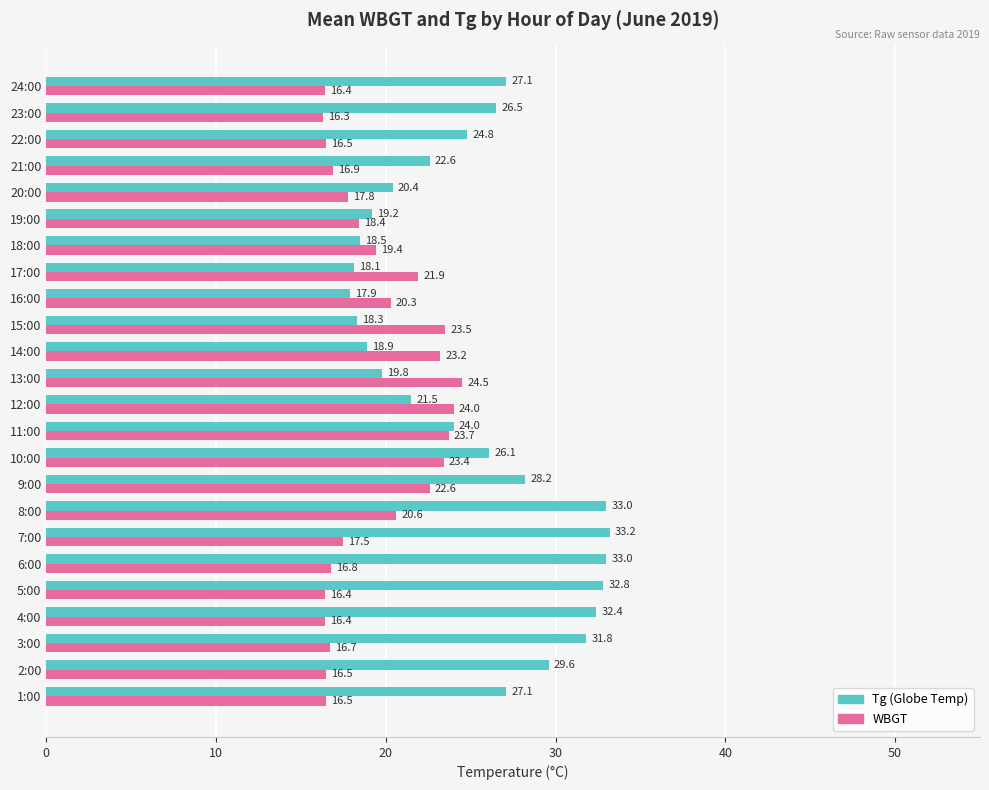

What is the difference between the highest and lowest values at 24:00?

10.7